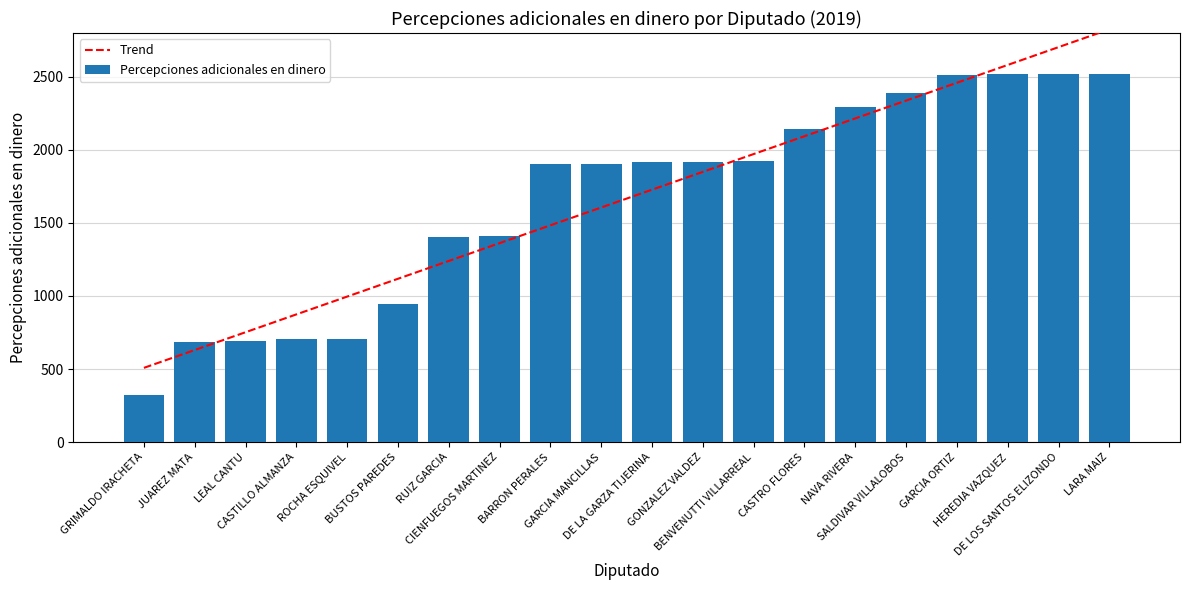

What is the approximate value of Percepciones adicionales en dinero at GRIMALDO IRACHETA?

324